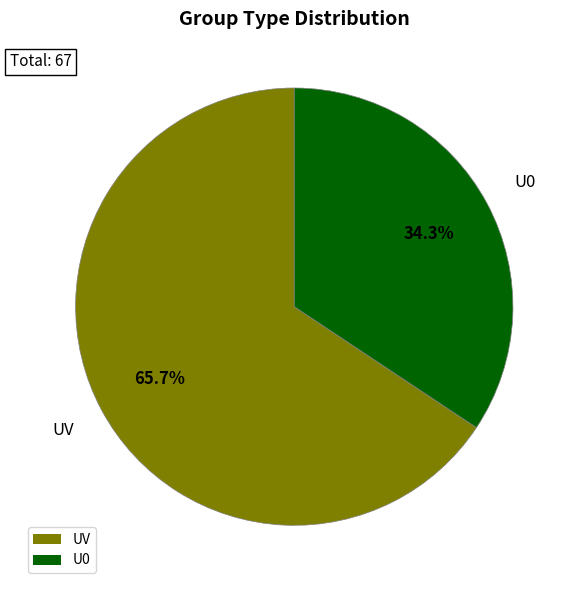

True or false: U0 accounts for 34% of the total.

True